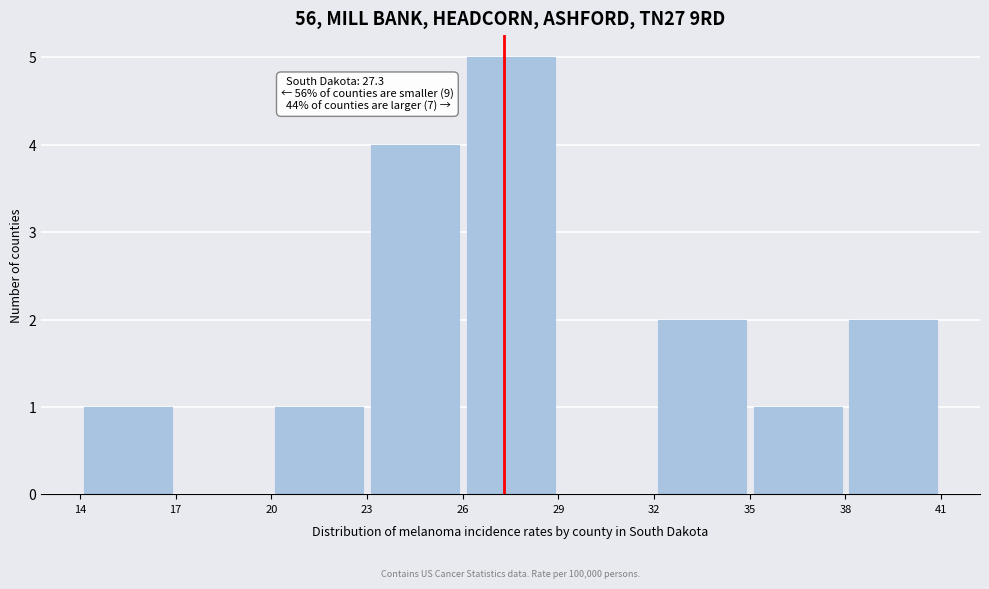

Which range on the x-axis has the tallest bar?

26 to 29